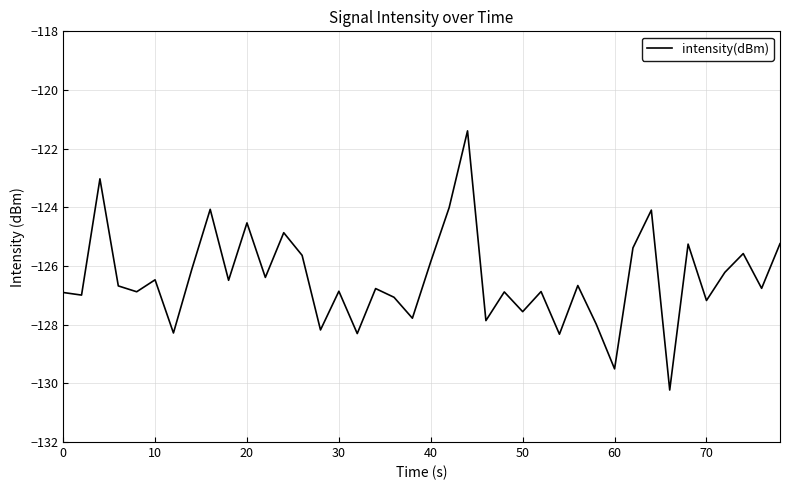

What is the greatest value displayed?

-121.4